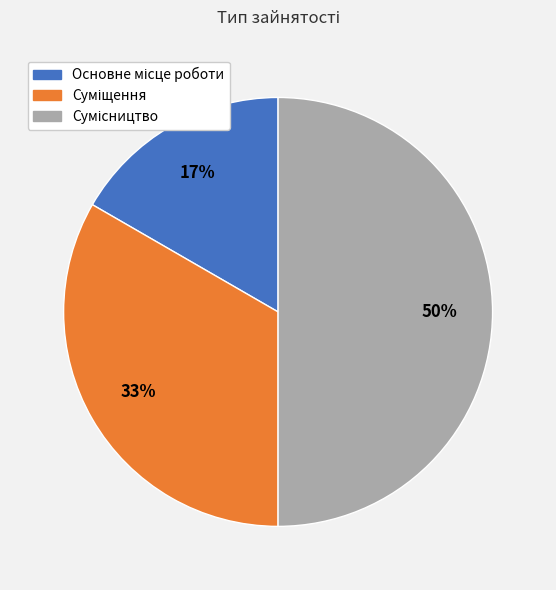

To the nearest percent, what is the difference between the largest and smallest slice percentages?

33%